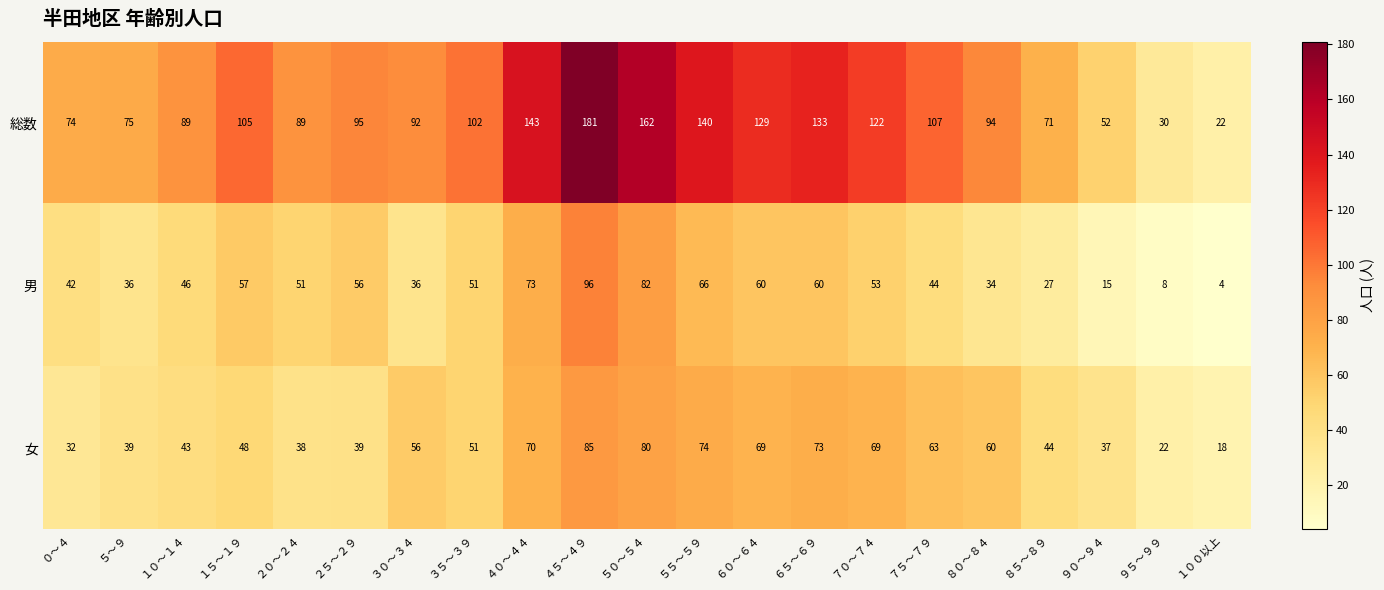

At which label is 総数 closest to 101?

３５～３９